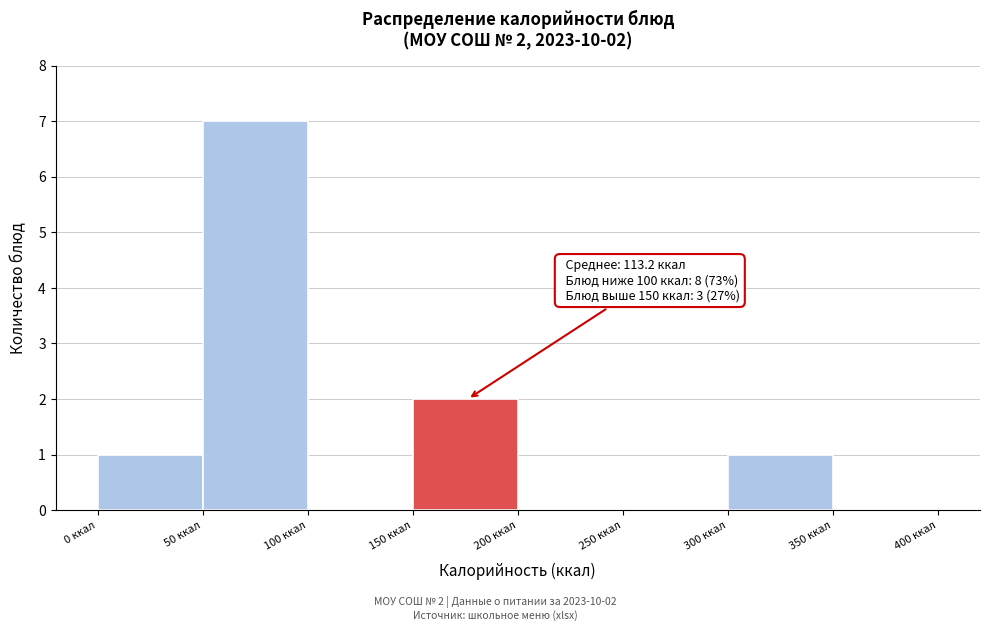

Which range on the x-axis has the tallest bar?

50 to 100